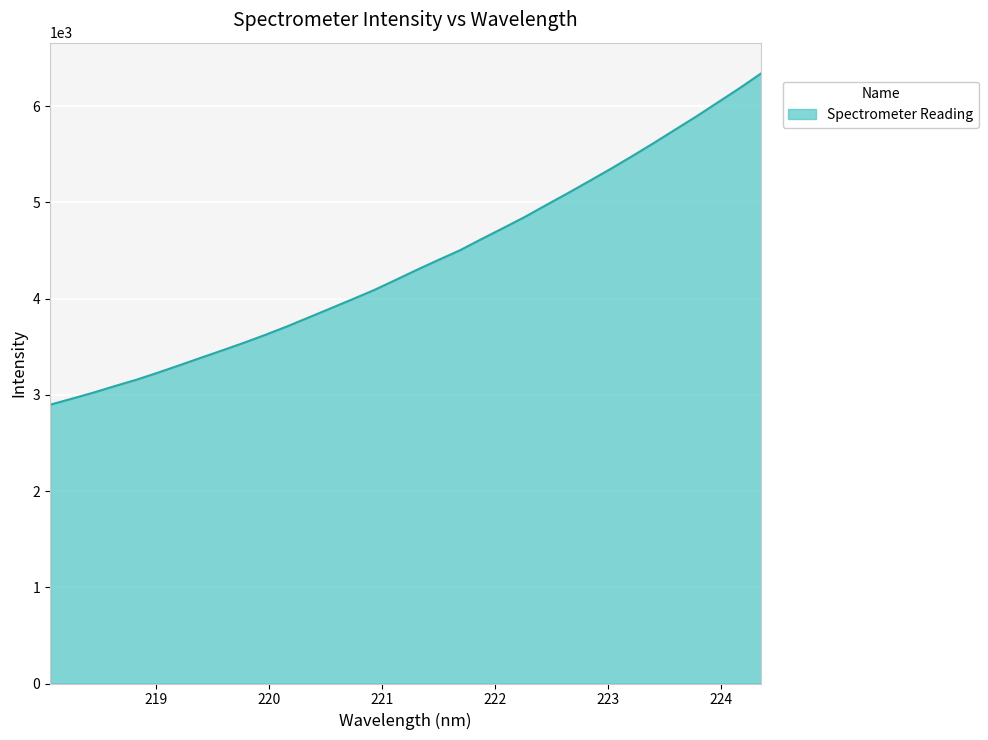

What is the difference between the maximum and minimum values?

3446.0